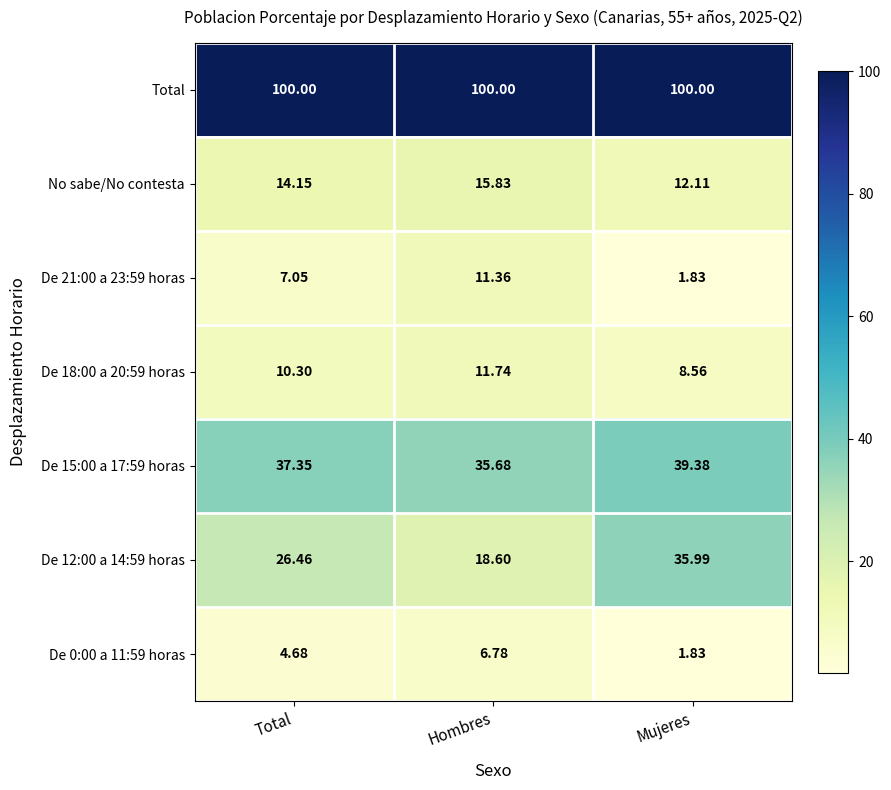

Which category has the lowest value in the De 18:00 a 20:59 horas series?

Mujeres